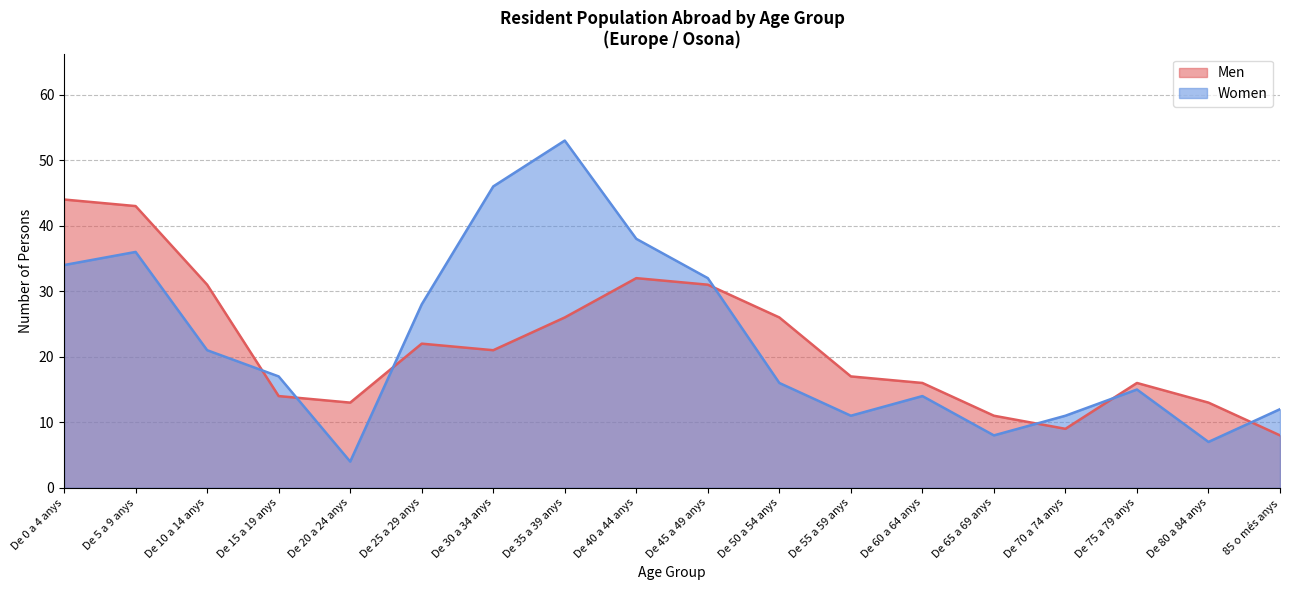

At which category is the sum across all series the highest?

De 5 a 9 anys